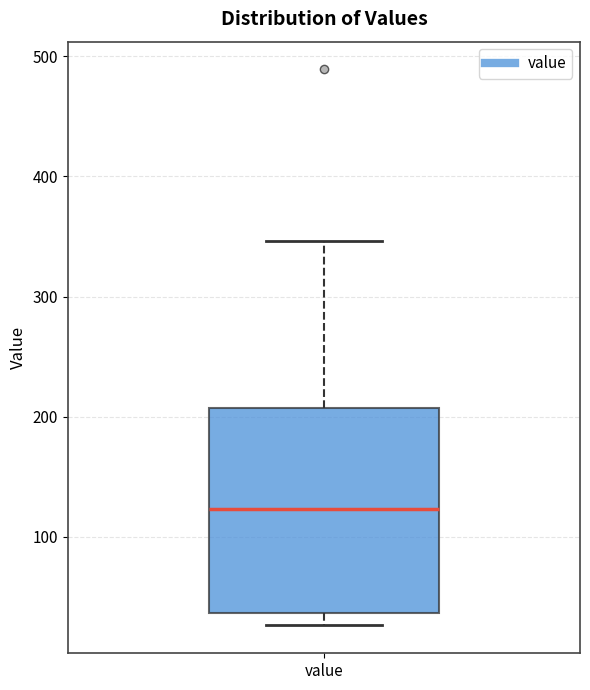

Where is the lower edge of the box for value on the y-axis? The values are not printed on the chart, so give them approximately, as read against the axis.

40